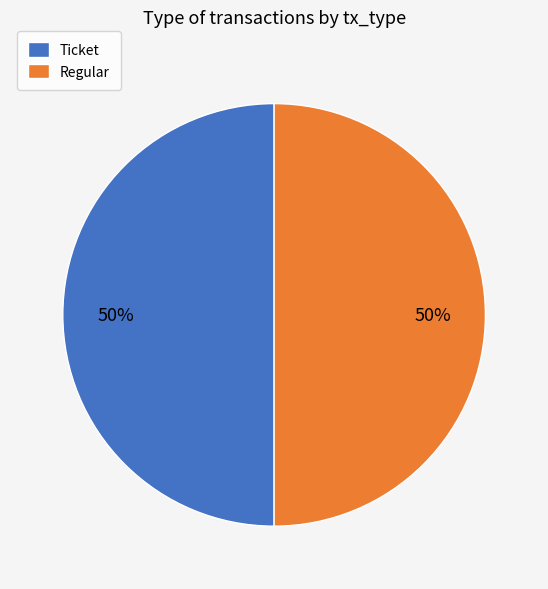

What percentage is the Regular slice, to the nearest percent?

50%